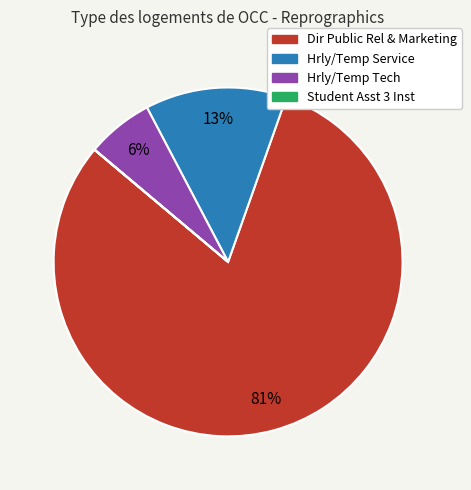

Between Hrly/Temp Service and Hrly/Temp Tech, which is larger?

Hrly/Temp Service